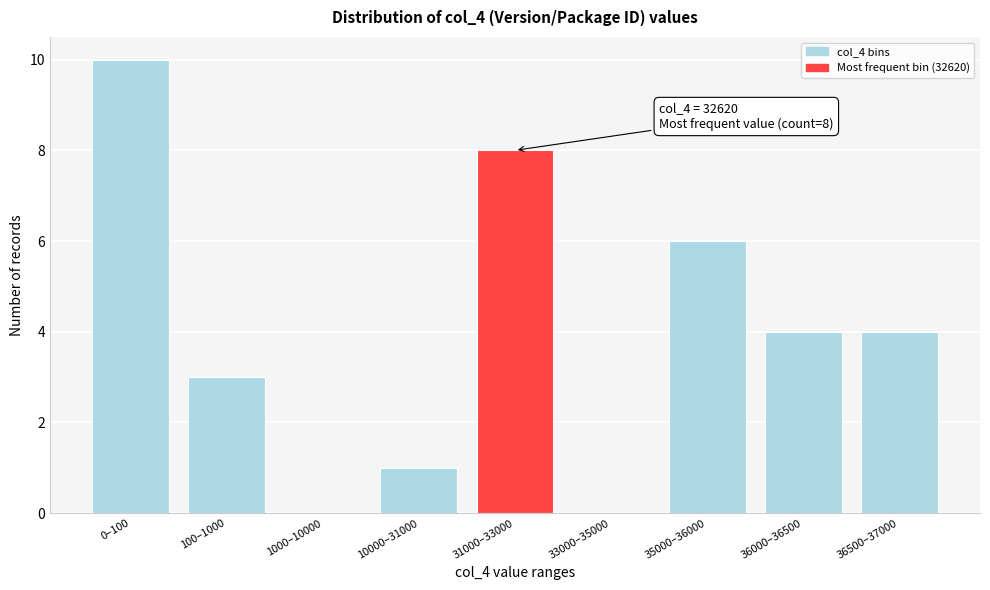

Reading left to right, list all the values displayed in this chart.

0–100=10	100–1000=3	1000–10000=0	10000–31000=1	31000–33000=8	33000–35000=0	35000–36000=6	36000–36500=4	36500–37000=4